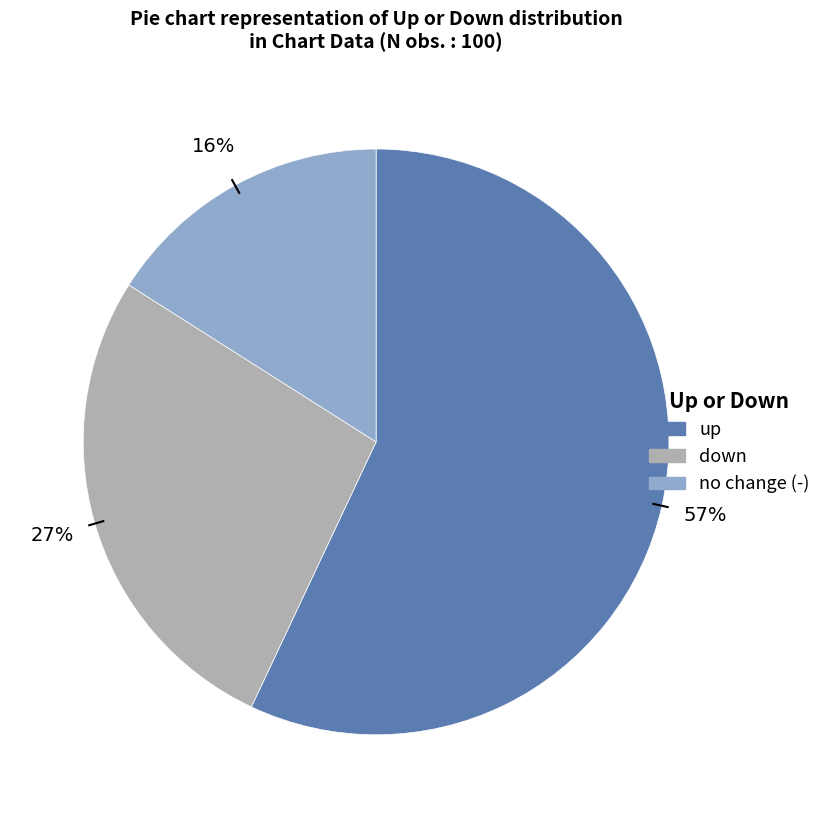

To the nearest percent, what is the difference between the largest and smallest slice percentages?

41%